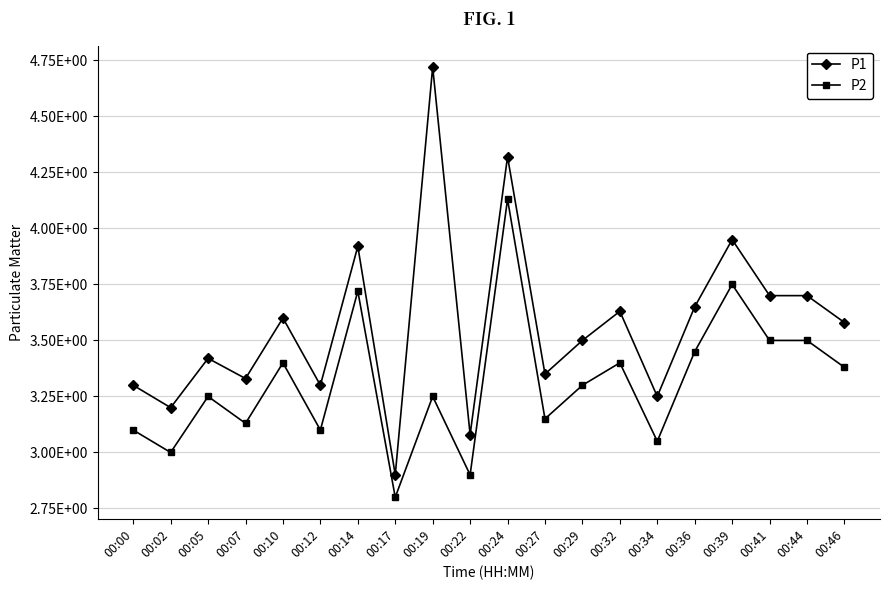

Reading right to left, what are all the values shown in this chart?

P1: 00:46=3.6	00:44=3.7	00:41=3.7	00:39=4.0	00:36=3.6	00:34=3.2	00:32=3.6	00:29=3.5	00:27=3.4	00:24=4.3	00:22=3.1	00:19=4.7	00:17=2.9	00:14=3.9	00:12=3.3	00:10=3.6	00:07=3.3	00:05=3.4	00:02=3.2	00:00=3.3
P2: 00:46=3.4	00:44=3.5	00:41=3.5	00:39=3.8	00:36=3.5	00:34=3.0	00:32=3.4	00:29=3.3	00:27=3.1	00:24=4.1	00:22=2.9	00:19=3.2	00:17=2.8	00:14=3.7	00:12=3.1	00:10=3.4	00:07=3.1	00:05=3.2	00:02=3.0	00:00=3.1